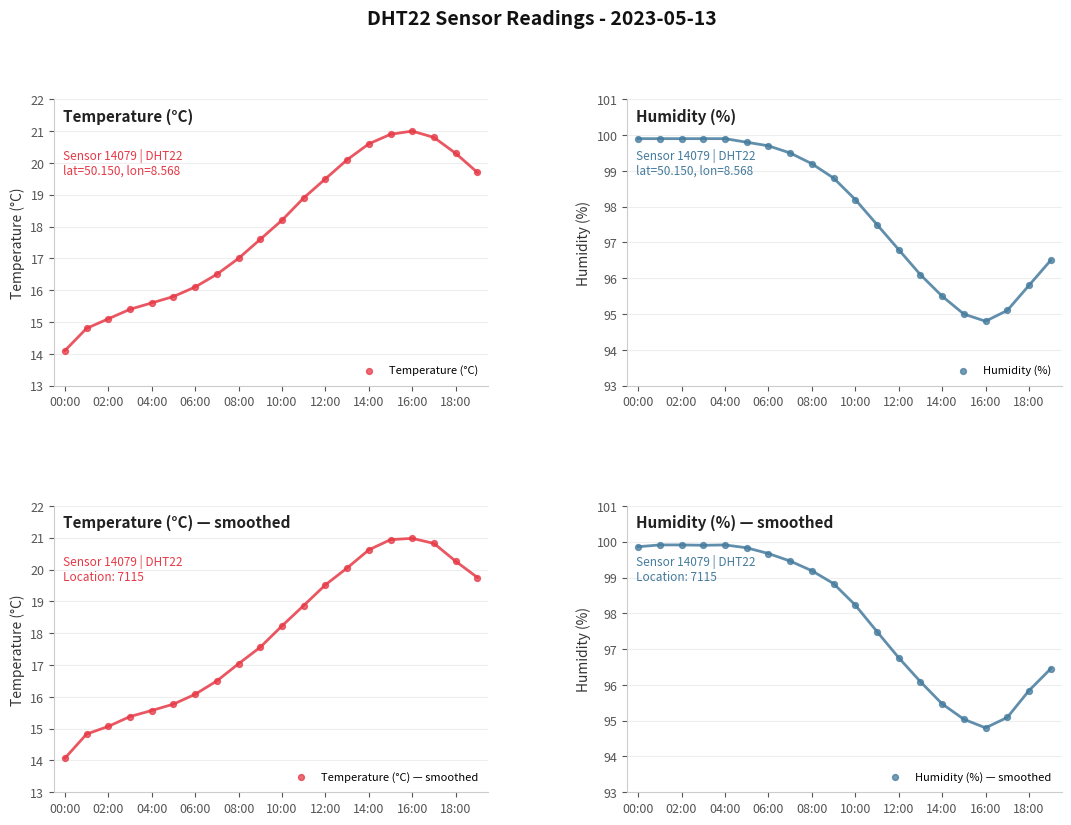

Which series has the largest total across all categories?

Humidity (%)